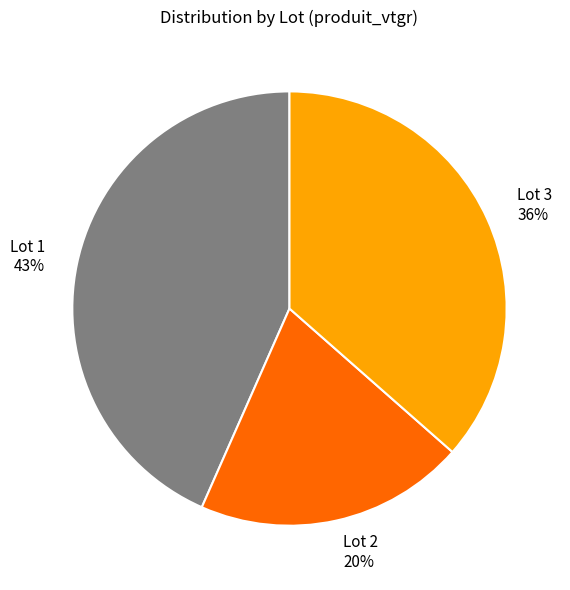

Is there a majority slice in this chart?

No